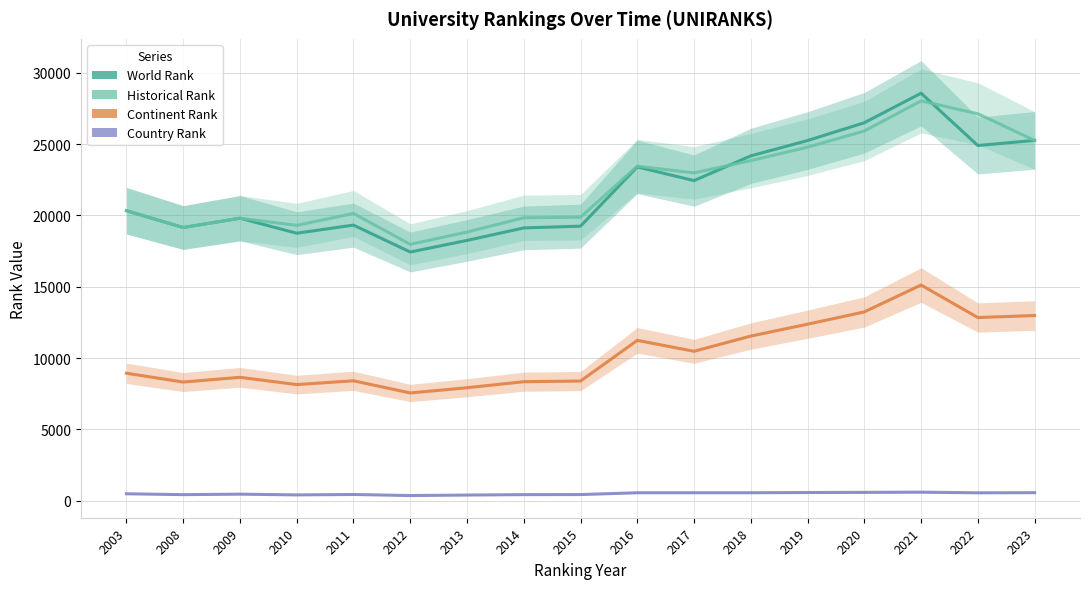

True or false: continent rank and country rank cross at least once.

False